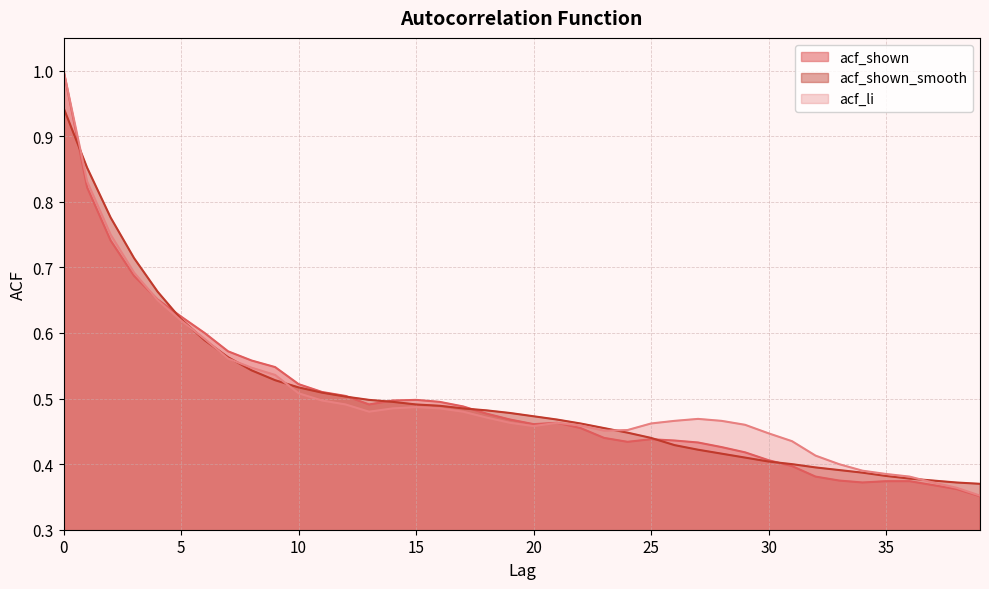

True or false: acf_li has more than 0 interior local peaks.

True